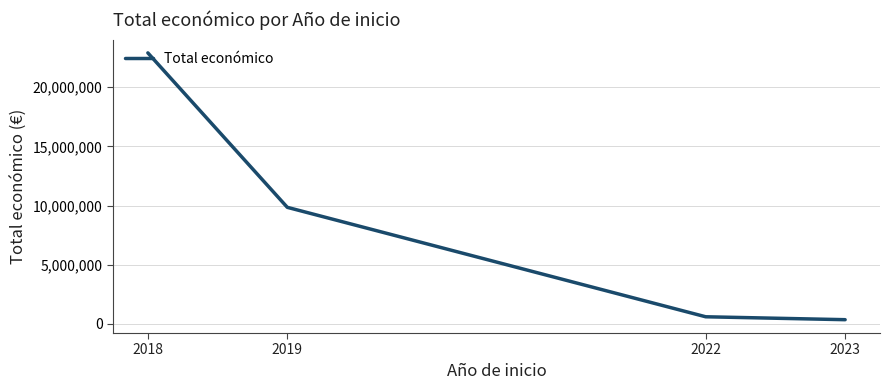

What is the smallest value displayed?

352139